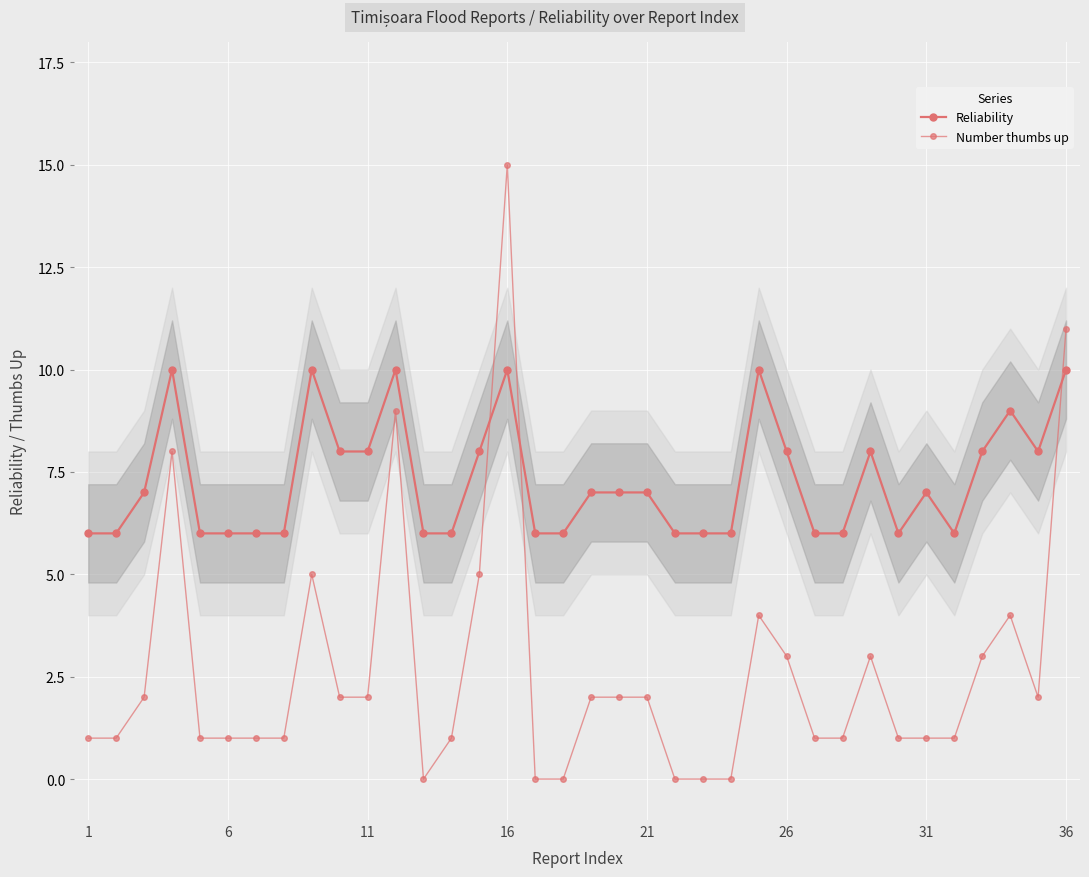

Reading right to left, extract all data points from this chart.

Reliability: 10	8	9	8	6	7	6	8	6	6	8	10	6	6	6	7	7	7	6	6	10	8	6	6	10	8	8	10	6	6	6	6	10	7	6	6
Number thumbs up: 11	2	4	3	1	1	1	3	1	1	3	4	0	0	0	2	2	2	0	0	15	5	1	0	9	2	2	5	1	1	1	1	8	2	1	1